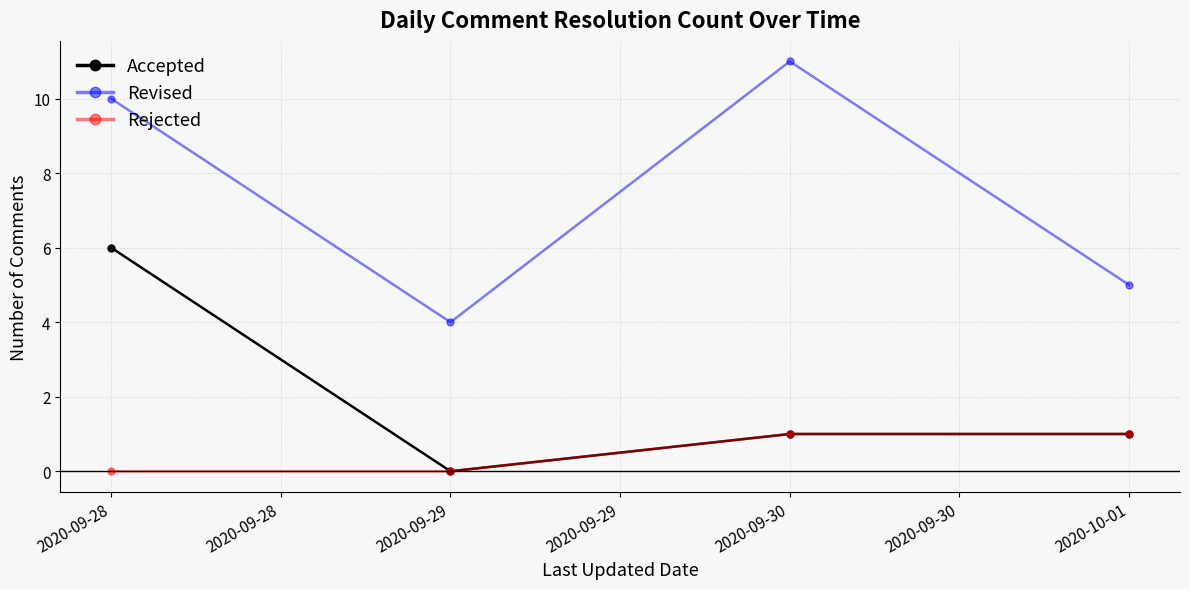

How many lines are shown in the chart?

3